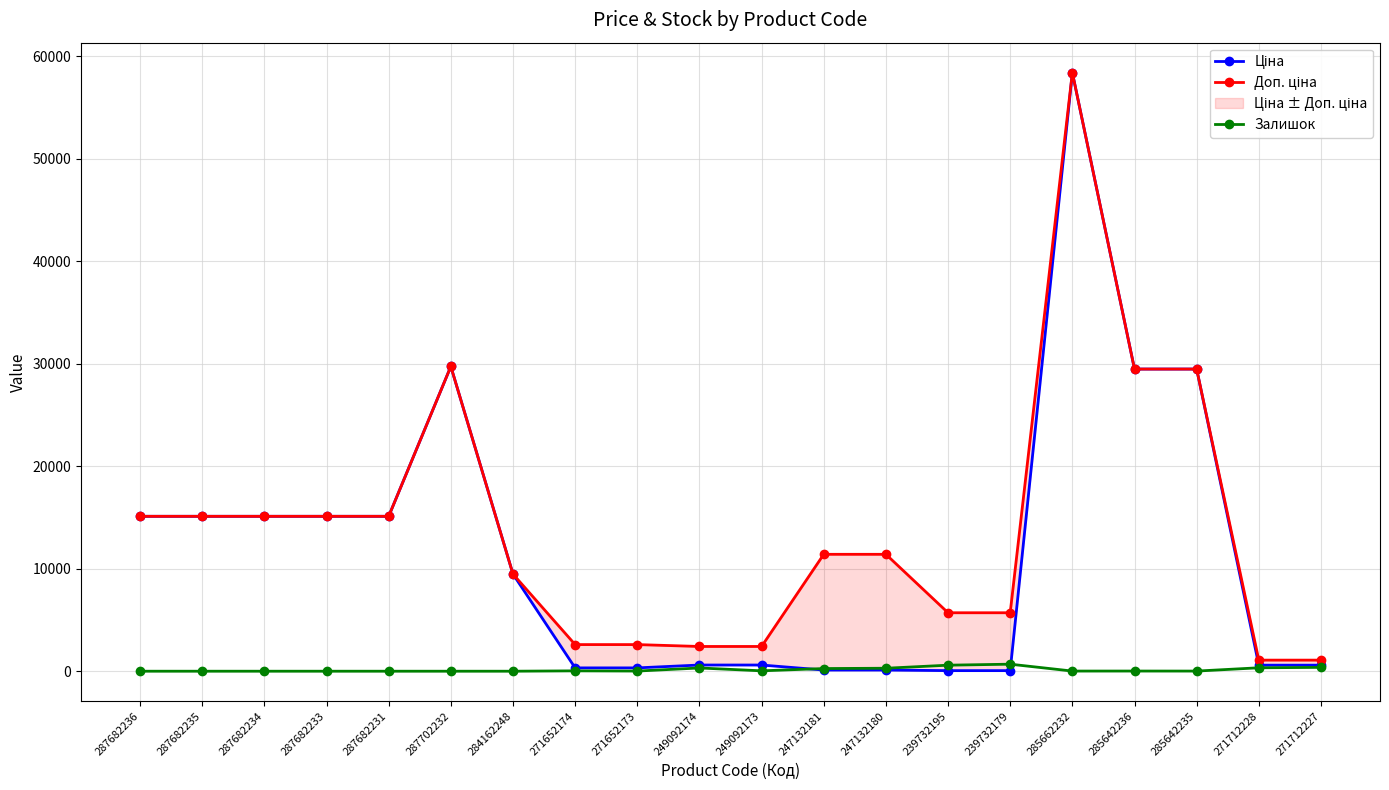

What is the maximum value shown in the chart?

58426.5